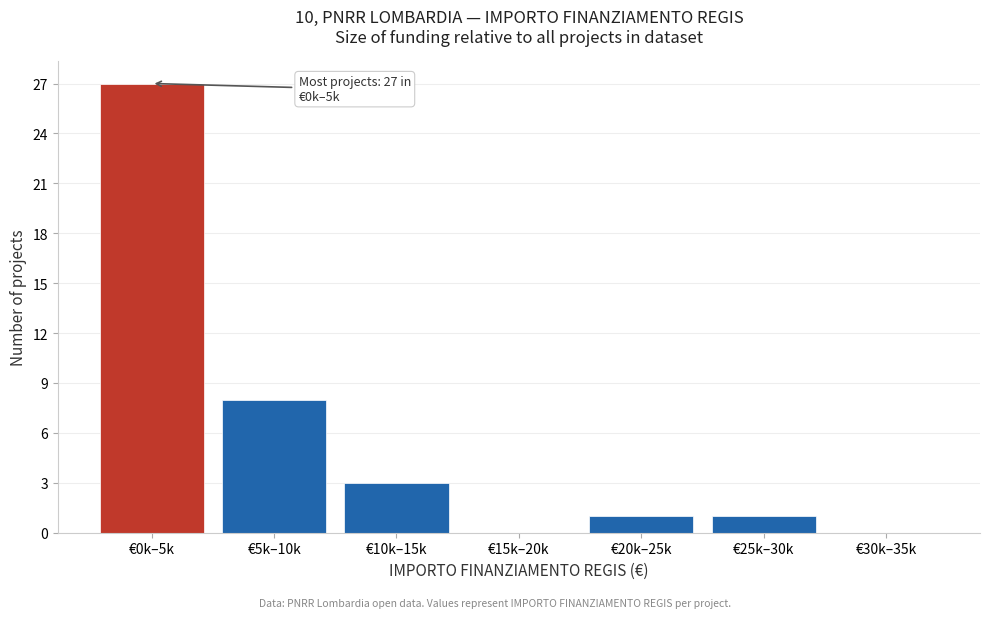

Reading left to right, list all the values displayed in this chart.

€0k–5k=27	€5k–10k=8	€10k–15k=3	€15k–20k=0	€20k–25k=1	€25k–30k=1	€30k–35k=0